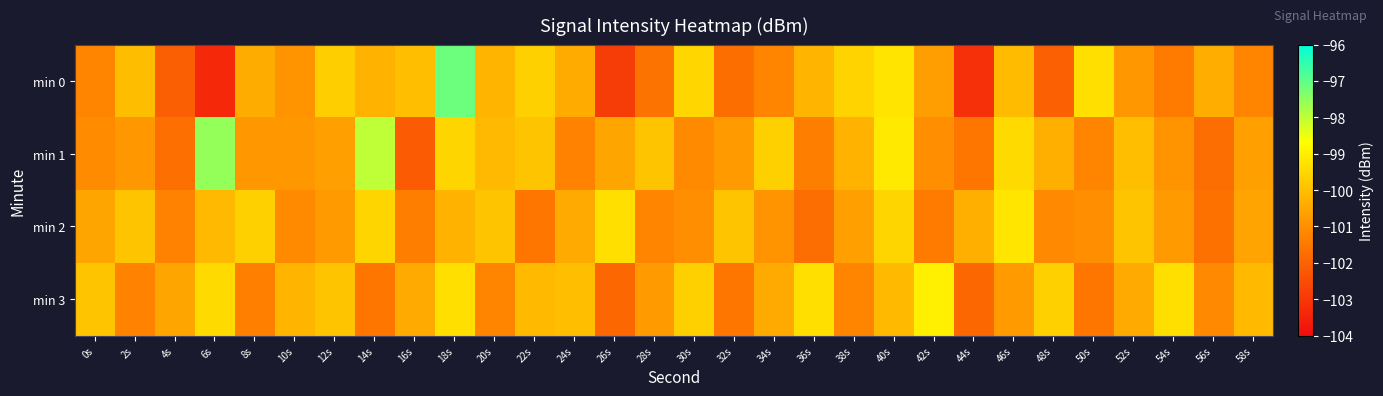

How many distinct data groups are displayed?

4